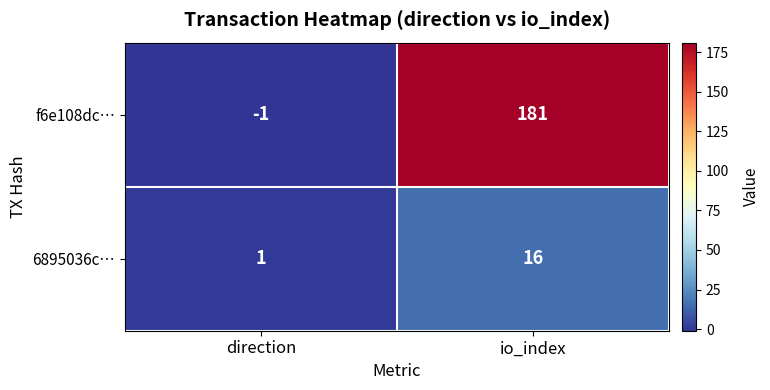

Rank the series by their maximum value, from lowest to highest.

6895036c…, f6e108dc…